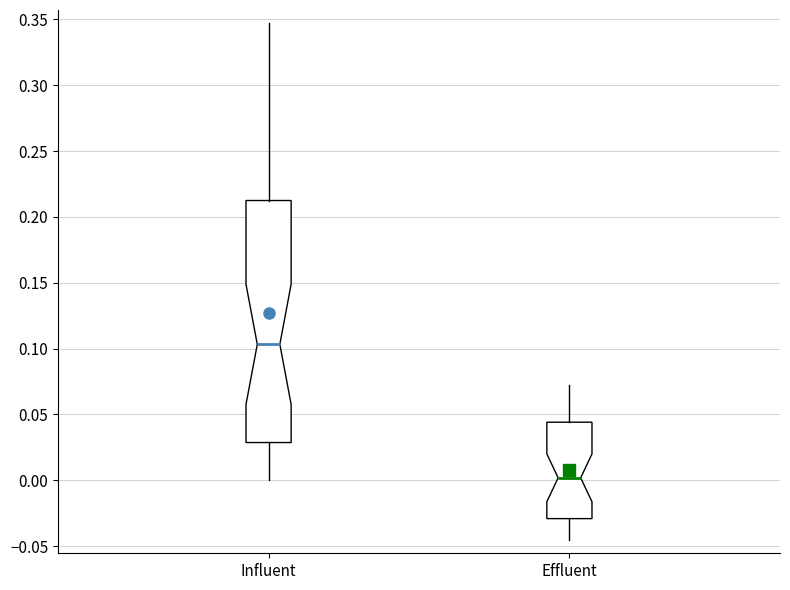

Where does the upper whisker of the box for Influent end on the y-axis? The values are not printed on the chart, so give them approximately, as read against the axis.

0.345